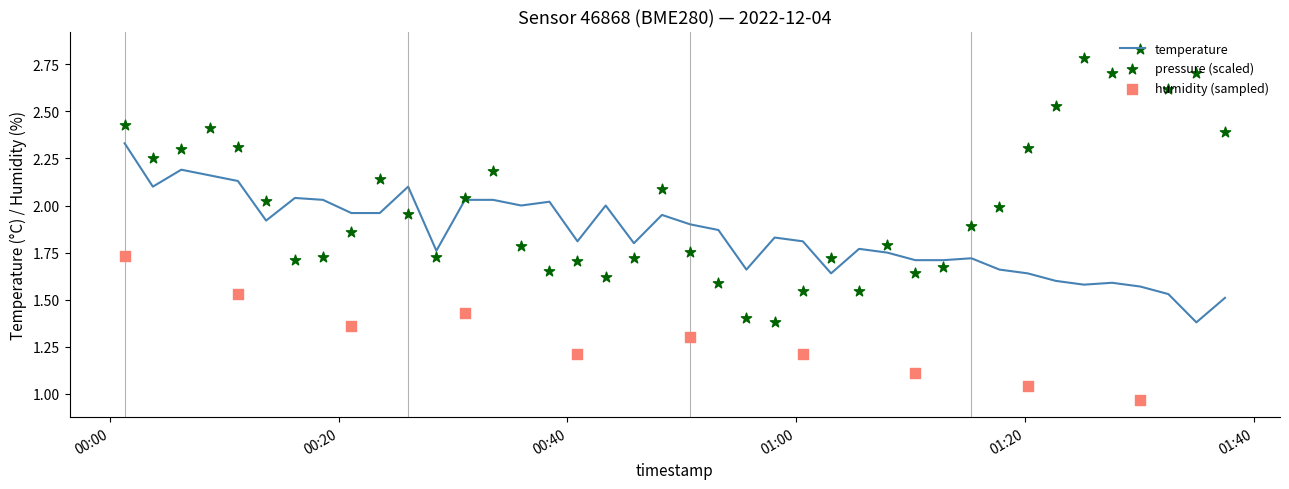

At how many categories does at least one series exceed 2?

22